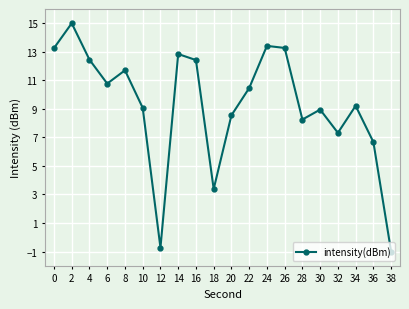

Reading left to right, extract all data points from this chart.

13.3	15.0	12.4	10.8	11.7	9.1	-0.7	12.8	12.4	3.4	8.5	10.5	13.4	13.3	8.3	8.9	7.3	9.2	6.7	-1.0